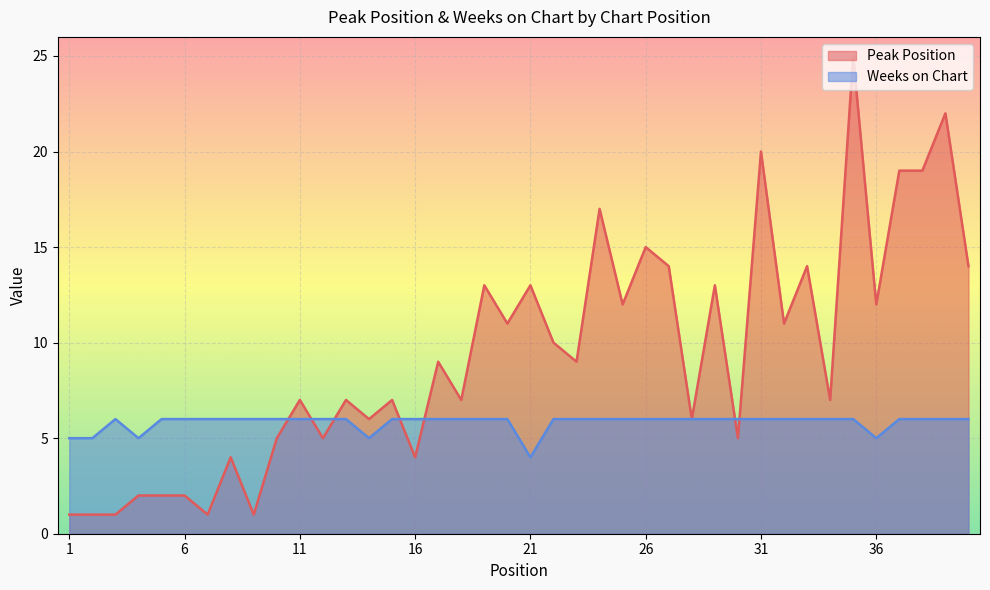

Is the value of Peak Position at 16 greater than the value of Weeks on Chart at 27?

No